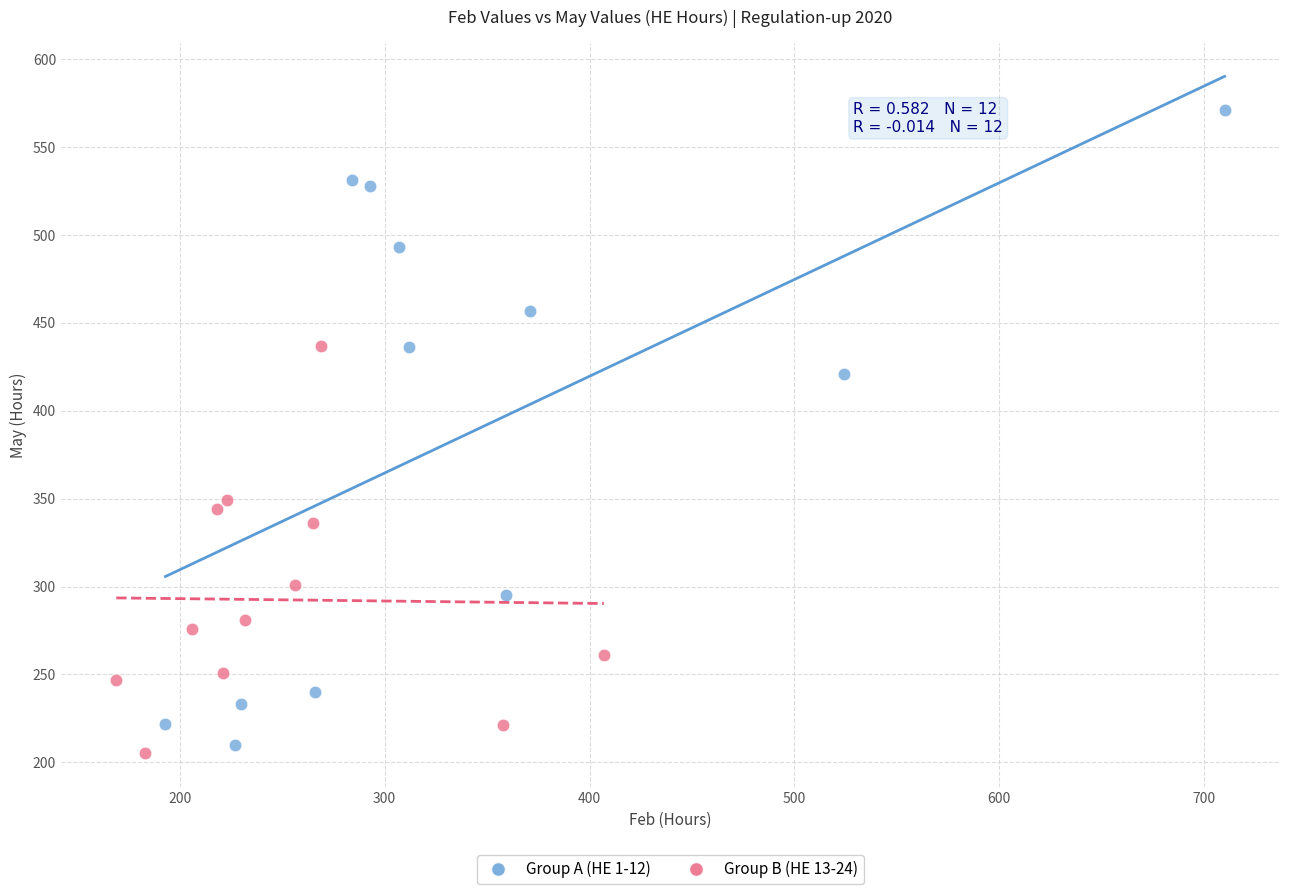

What are all the series names shown in the legend?

Group A (HE 1-12), Group B (HE 13-24)